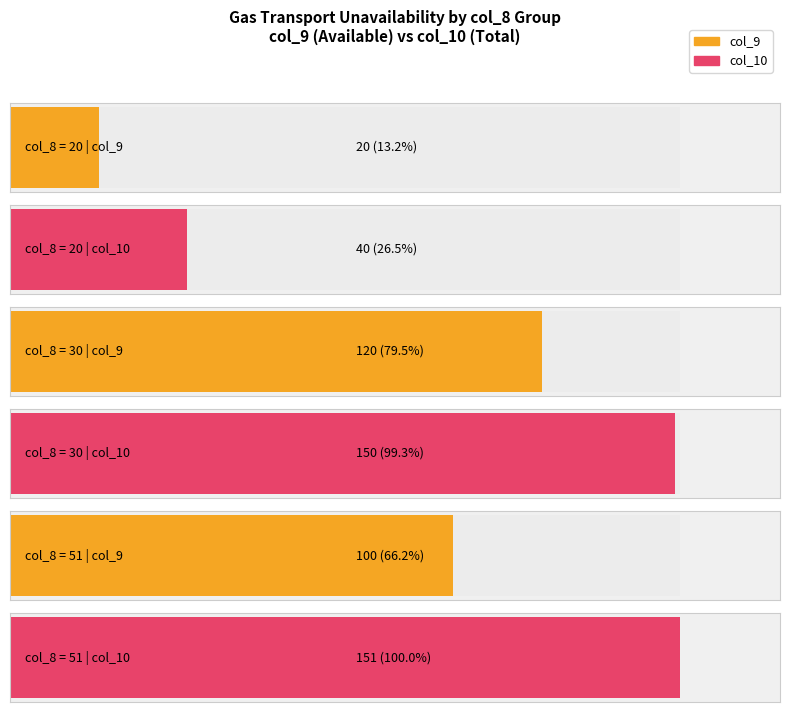

The value of col_10 at 51 is 90. True or false?

False